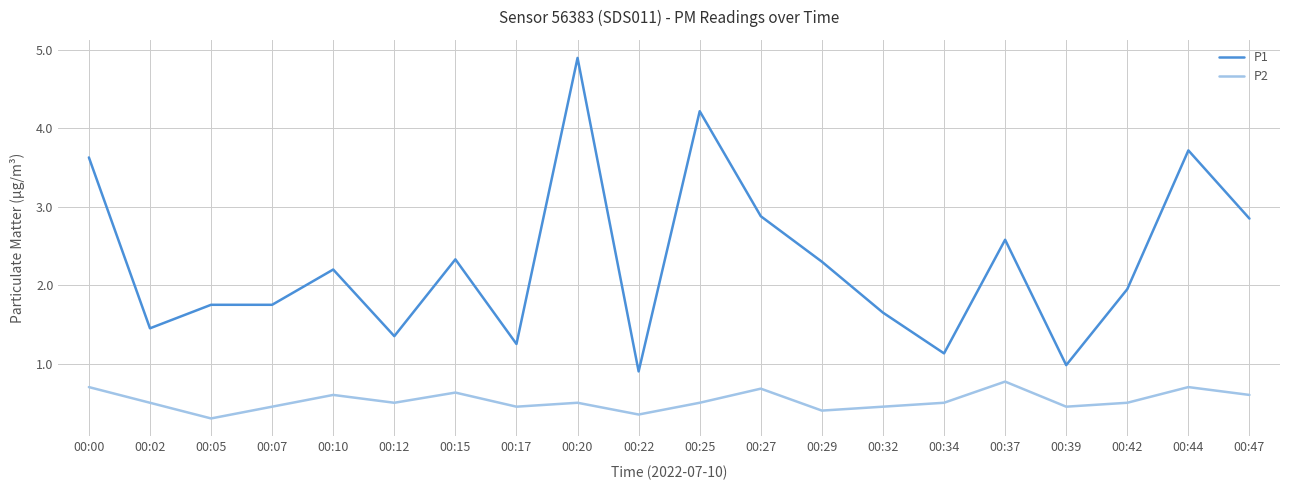

Which label corresponds to the smallest value in the chart?

00:05